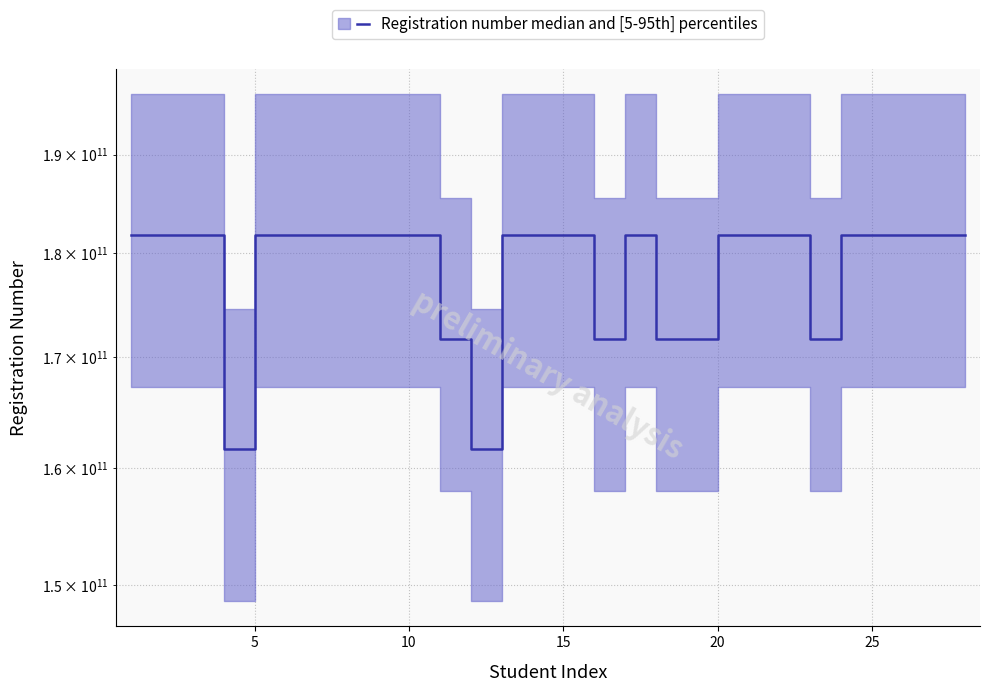

How many categories are shown in the chart?

28